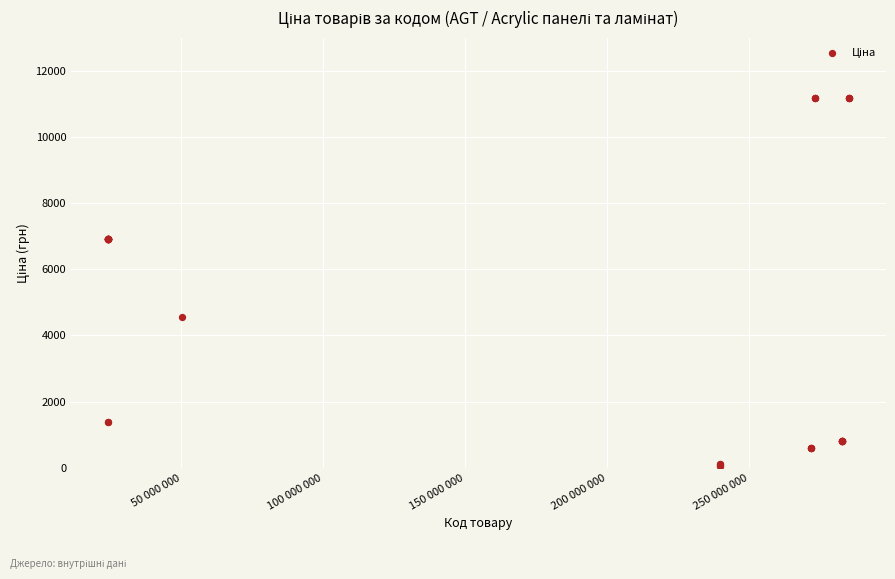

What Y value in the scatter plot is closest to 5622?

4561.9